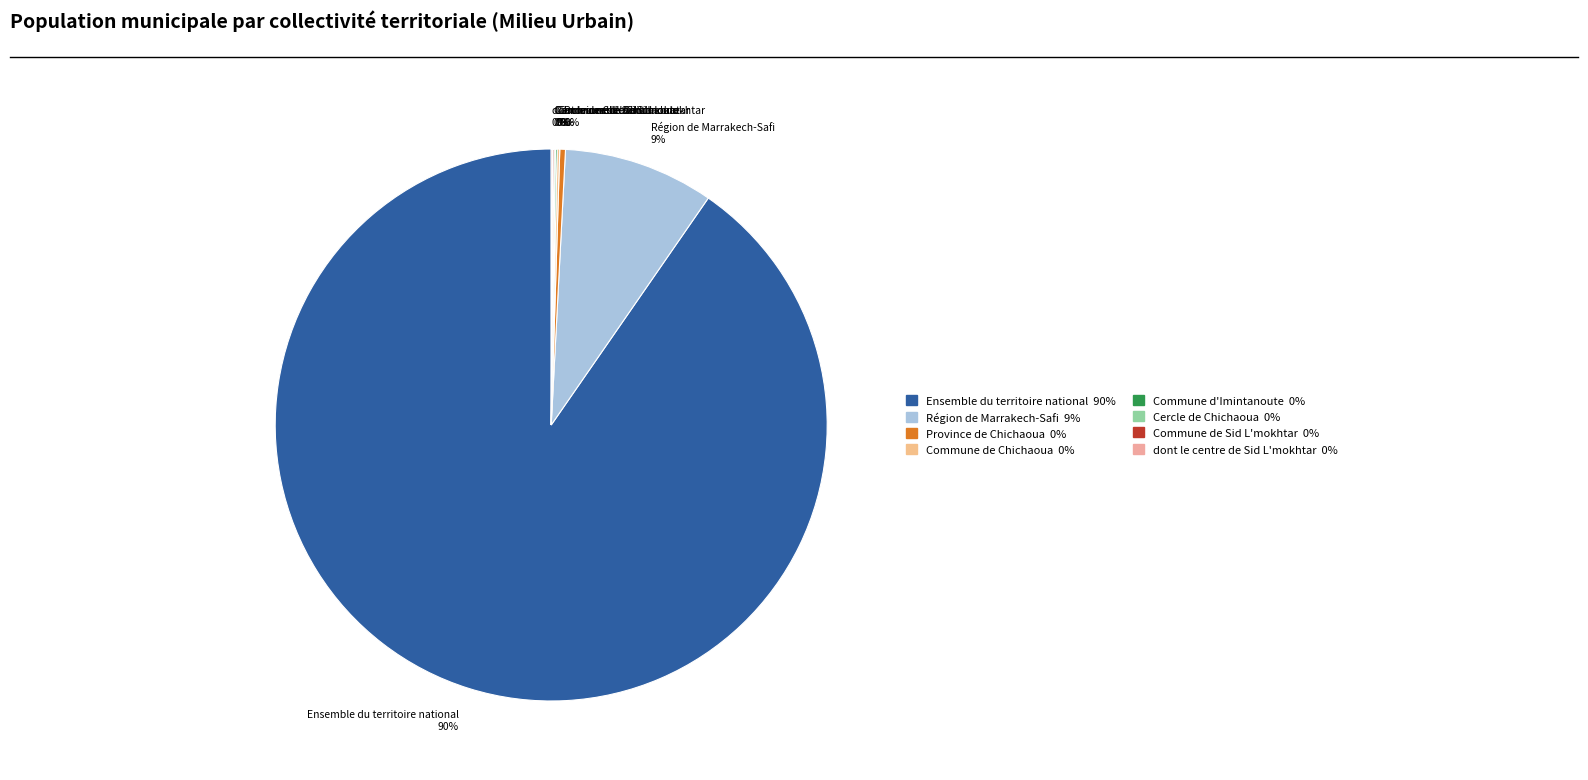

What is the largest slice in the pie chart?

Ensemble du territoire national 90%